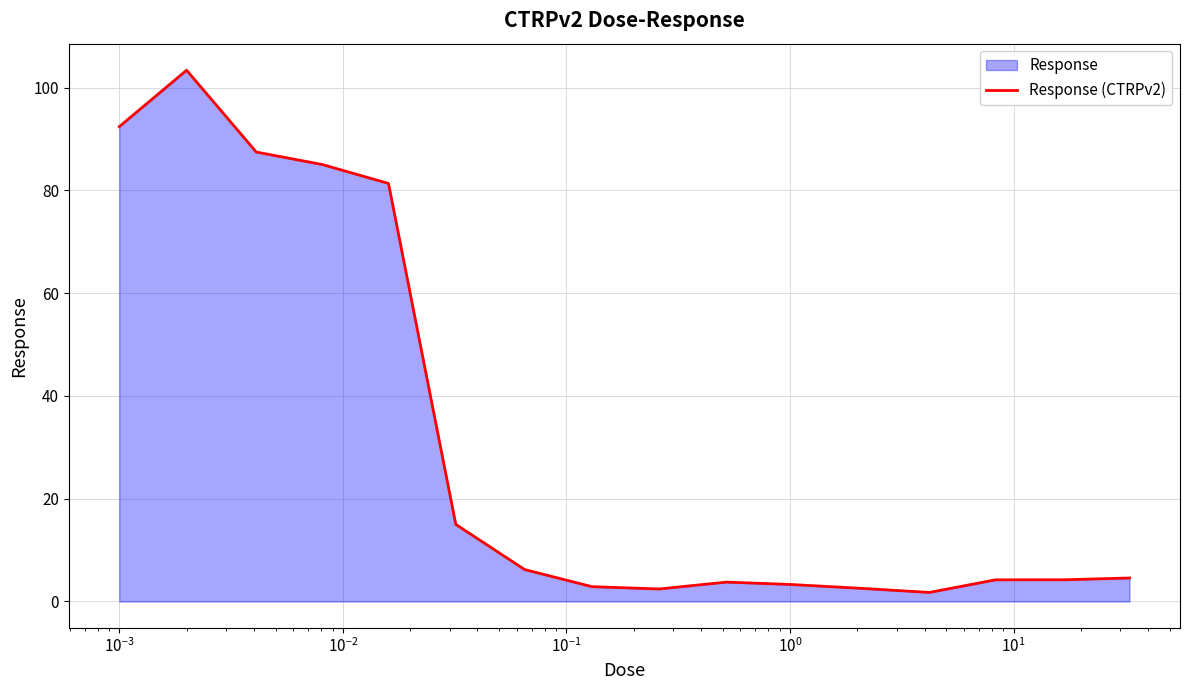

How many data points are above 4?

10